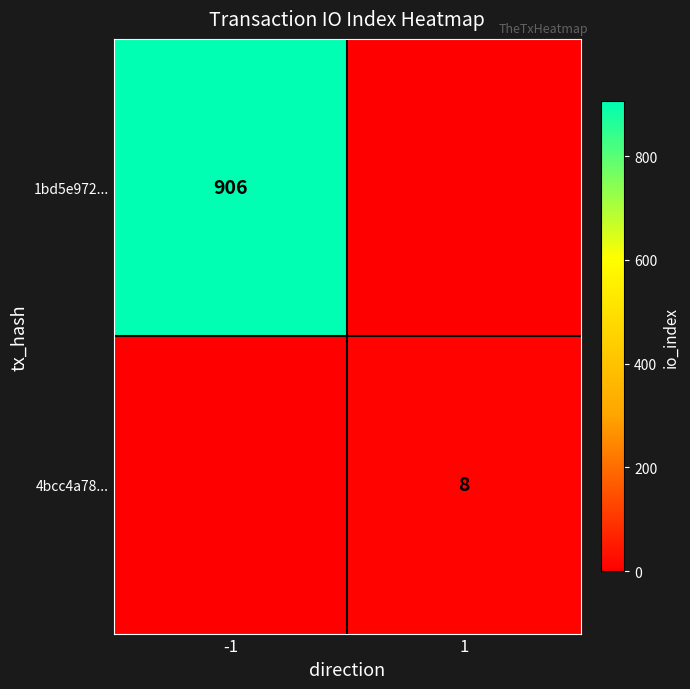

At how many categories does at least one series exceed 114?

1